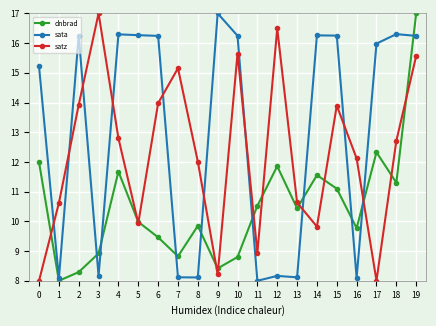

What is the sum of all dnbrad values?

210.1